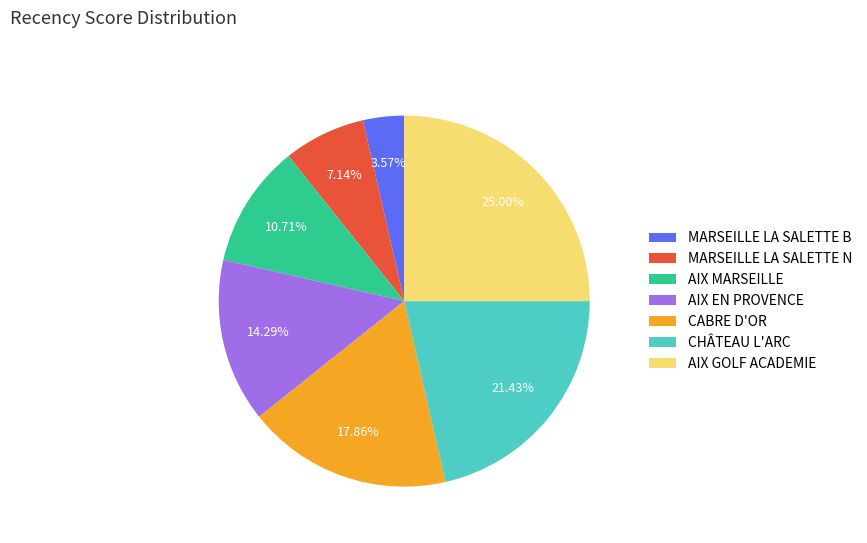

What is the total percentage of CABRE D'OR and AIX GOLF ACADEMIE?

42.9%